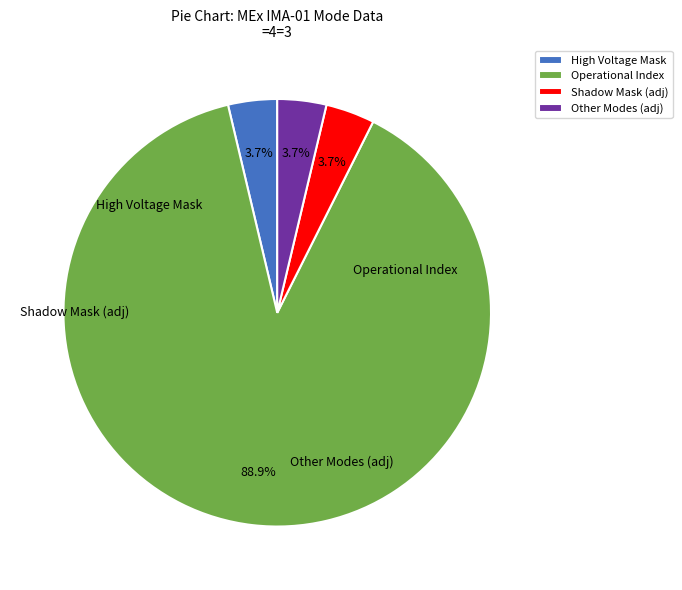

To the nearest percent, what is the difference between the largest and smallest slice percentages?

85%